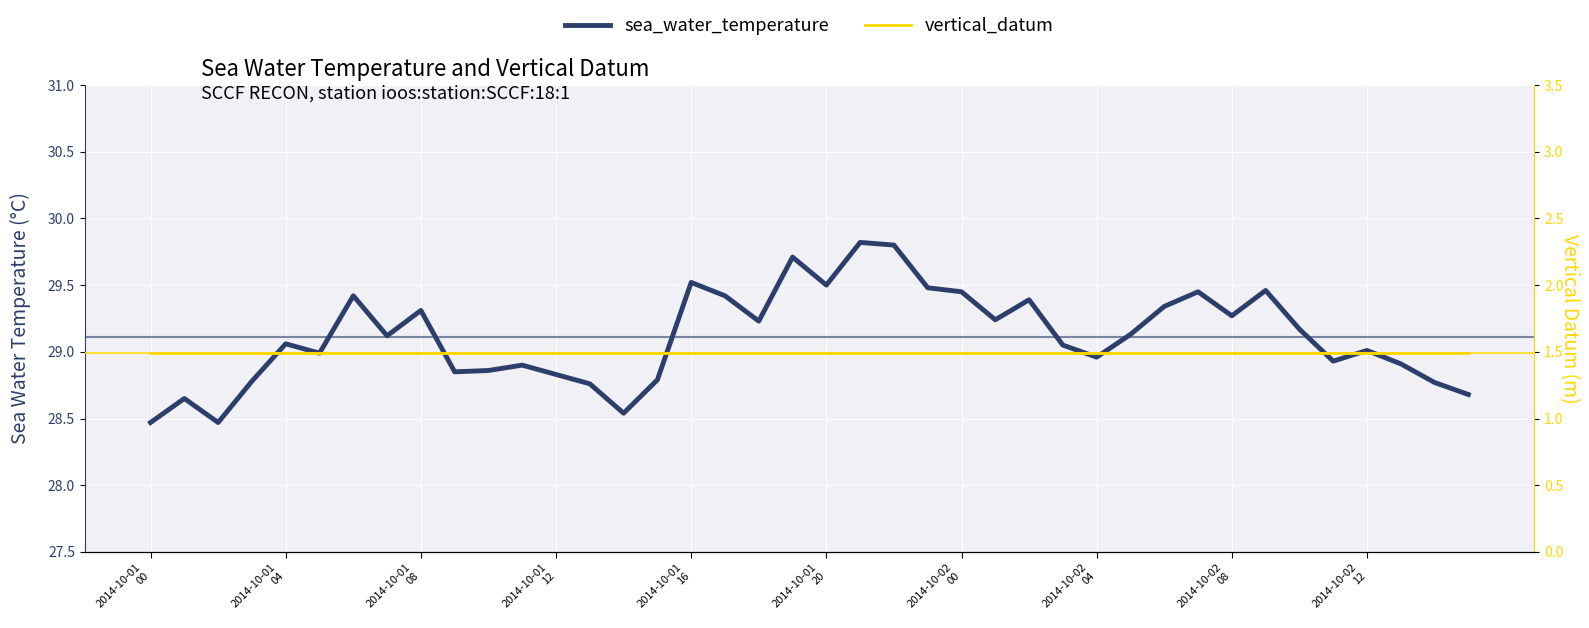

How many lines are shown in the chart?

2